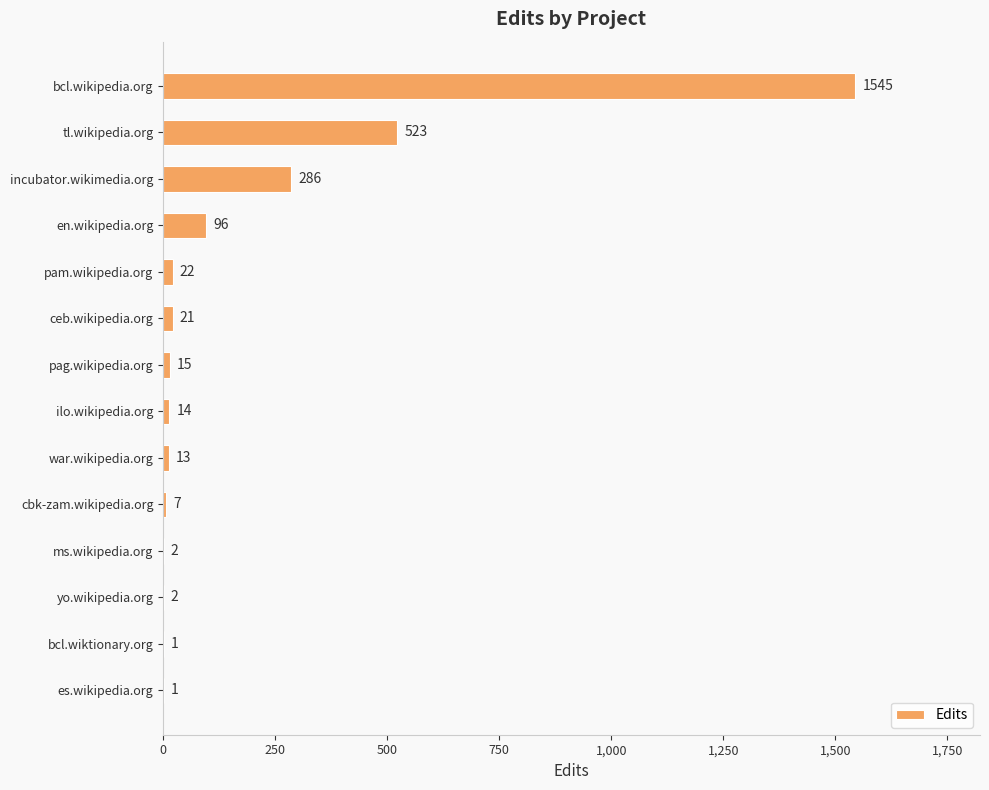

Reading top to bottom, transcribe all the data shown in this chart.

bcl.wikipedia.org=1545	tl.wikipedia.org=523	incubator.wikimedia.org=286	en.wikipedia.org=96	pam.wikipedia.org=22	ceb.wikipedia.org=21	pag.wikipedia.org=15	ilo.wikipedia.org=14	war.wikipedia.org=13	cbk-zam.wikipedia.org=7	ms.wikipedia.org=2	yo.wikipedia.org=2	bcl.wiktionary.org=1	es.wikipedia.org=1